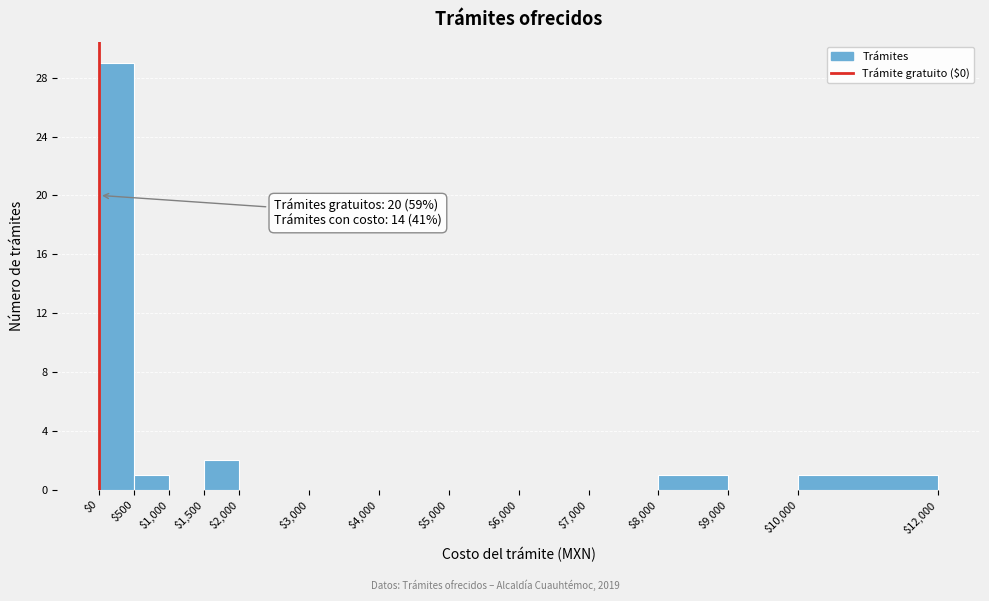

Which range on the x-axis has the tallest bar?

$0 to $500